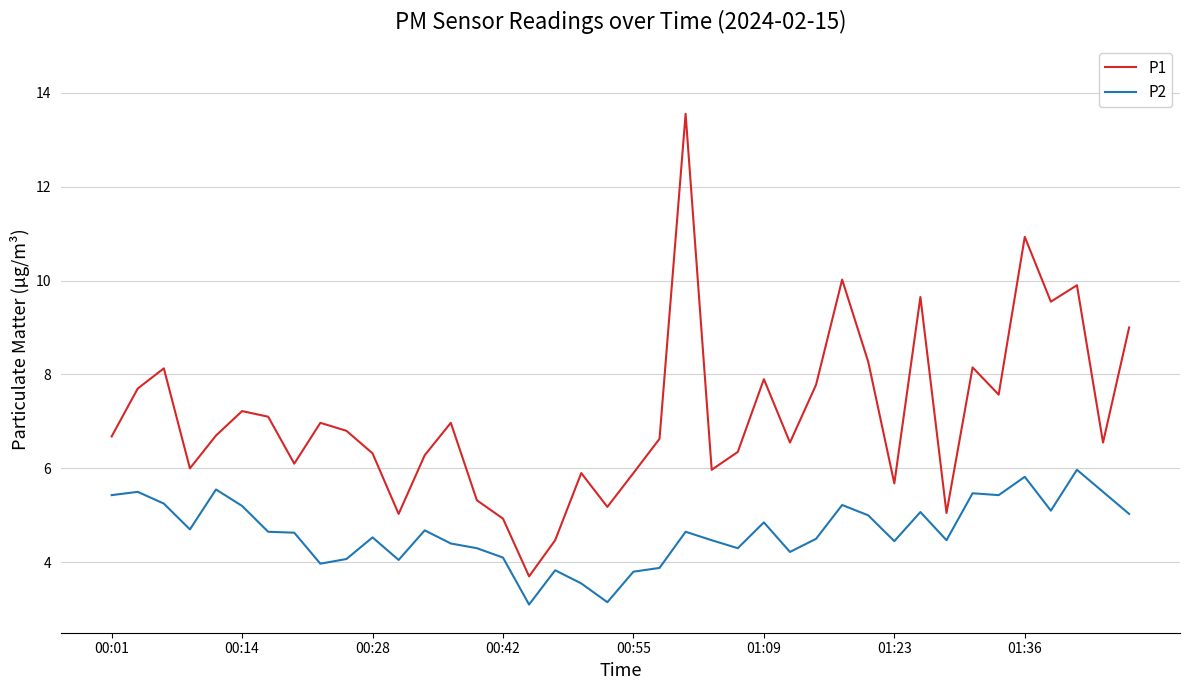

Which series has the largest total across all categories?

P1